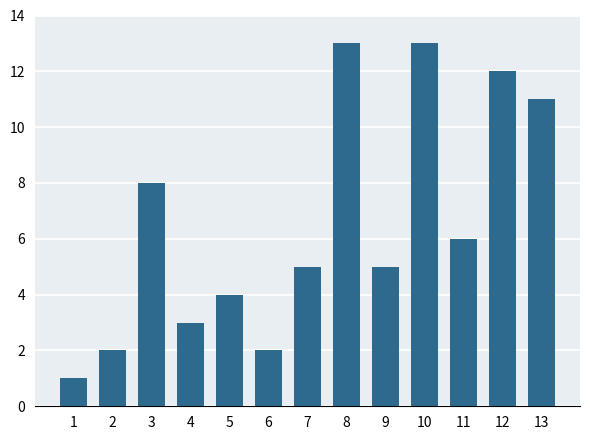

What is the change in value from 10 to 13?

-2